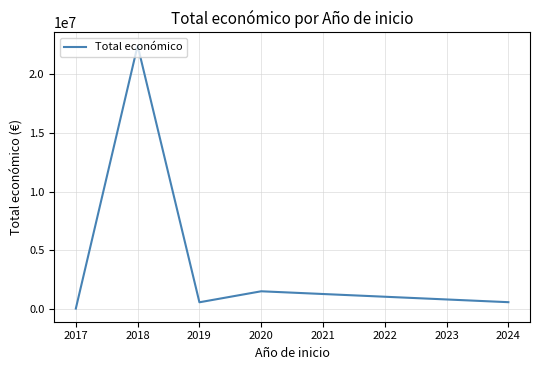

What is the minimum value shown in the chart?

42072